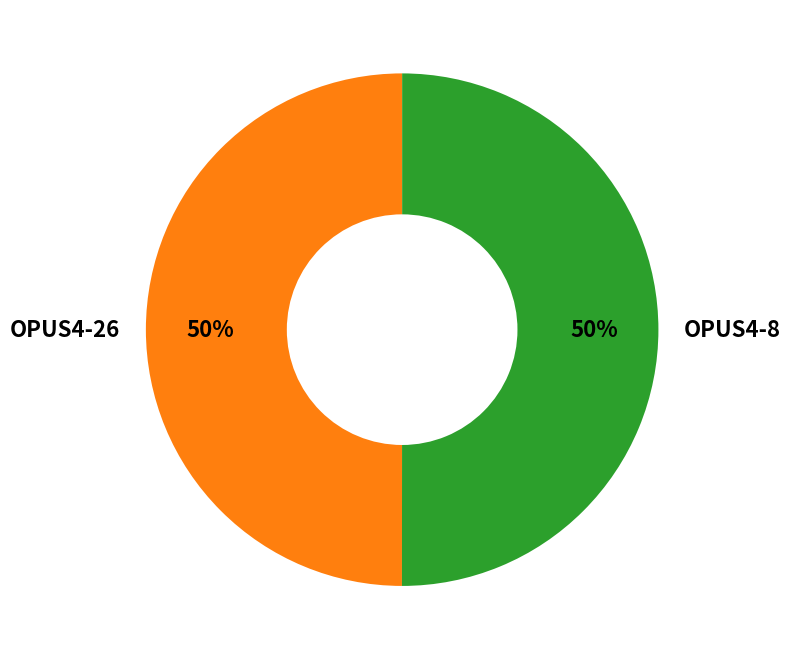

The OPUS4-8 slice represents 39% of the pie. True or false?

False